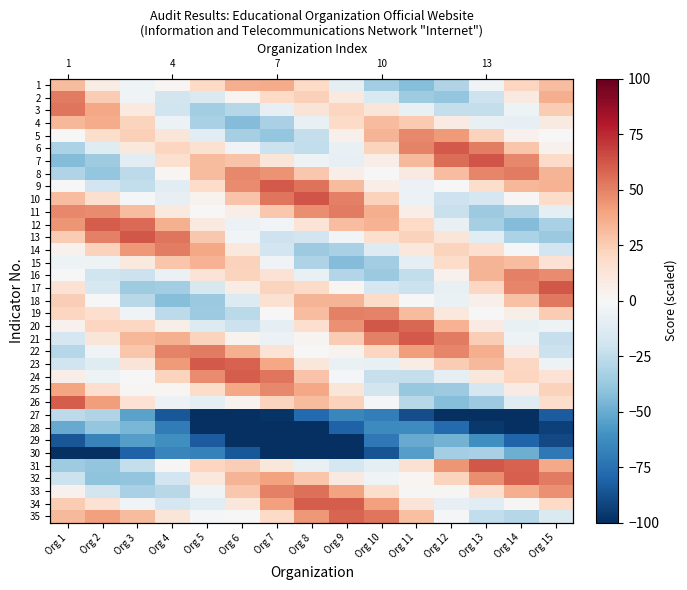

True or false: 17 has a value of 7.6 at Org 1.

False